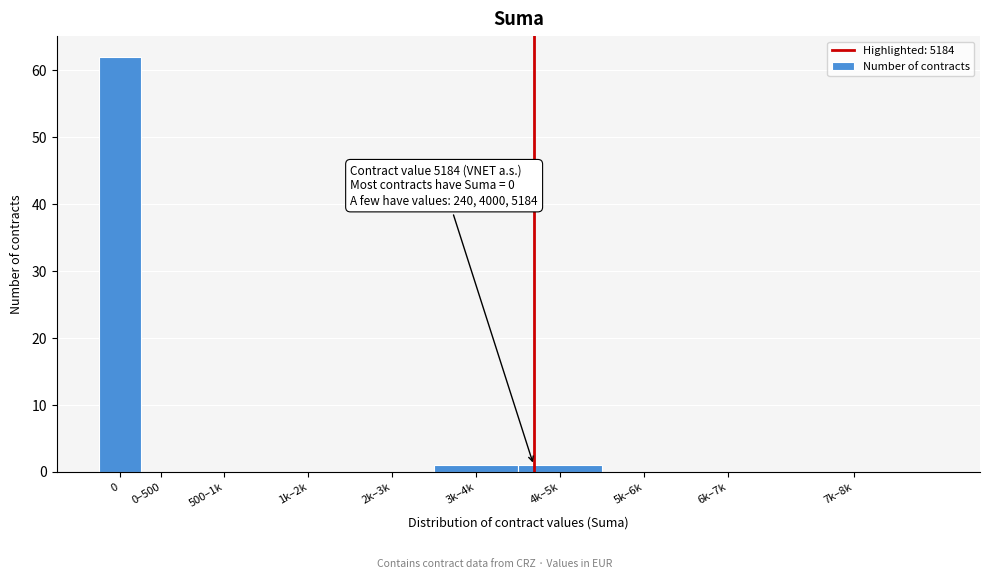

Reading right to left, extract all data points from this chart.

7k–8k=0	6k–7k=0	5k–6k=0	4k–5k=1	3k–4k=1	2k–3k=0	1k–2k=0	500–1k=0	0–500=0	0=62